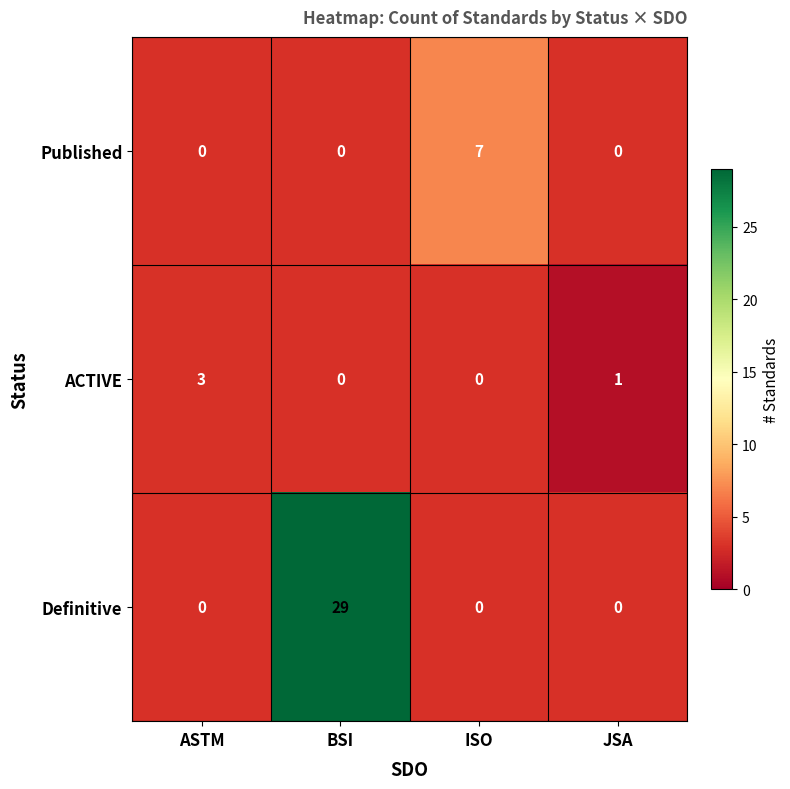

The ACTIVE series shows 0 at JSA. True or false?

False